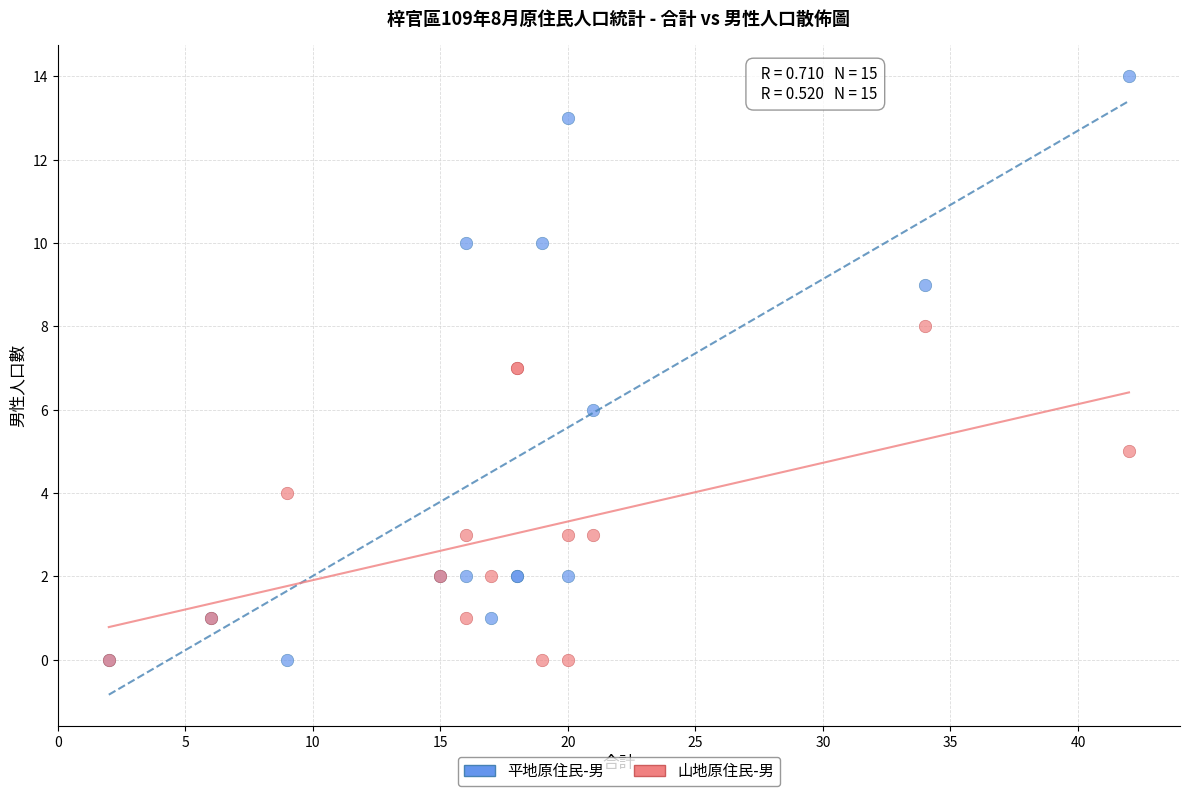

Which series has the largest Y range (max minus min)?

平地原住民-男